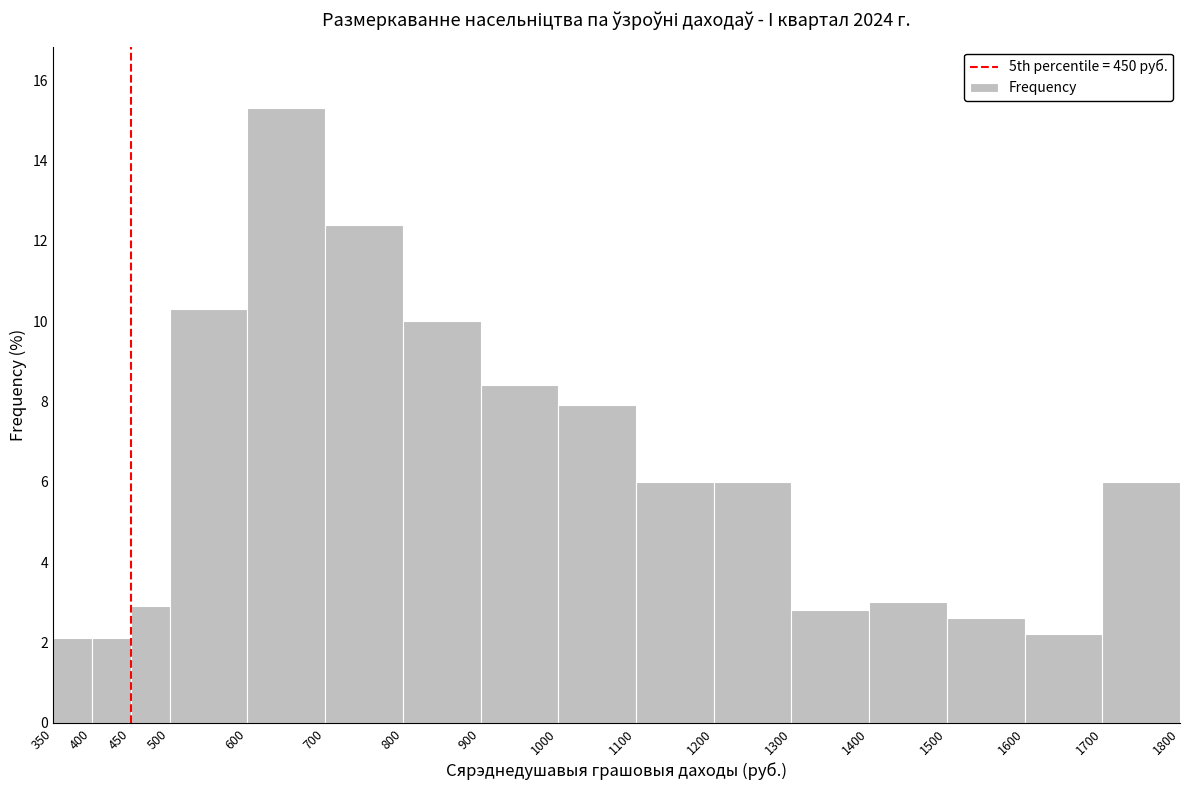

How tall is the bar that spans 1400 to 1500 on the x-axis? The values are not printed on the chart, so give them approximately, as read against the axis.

3.0